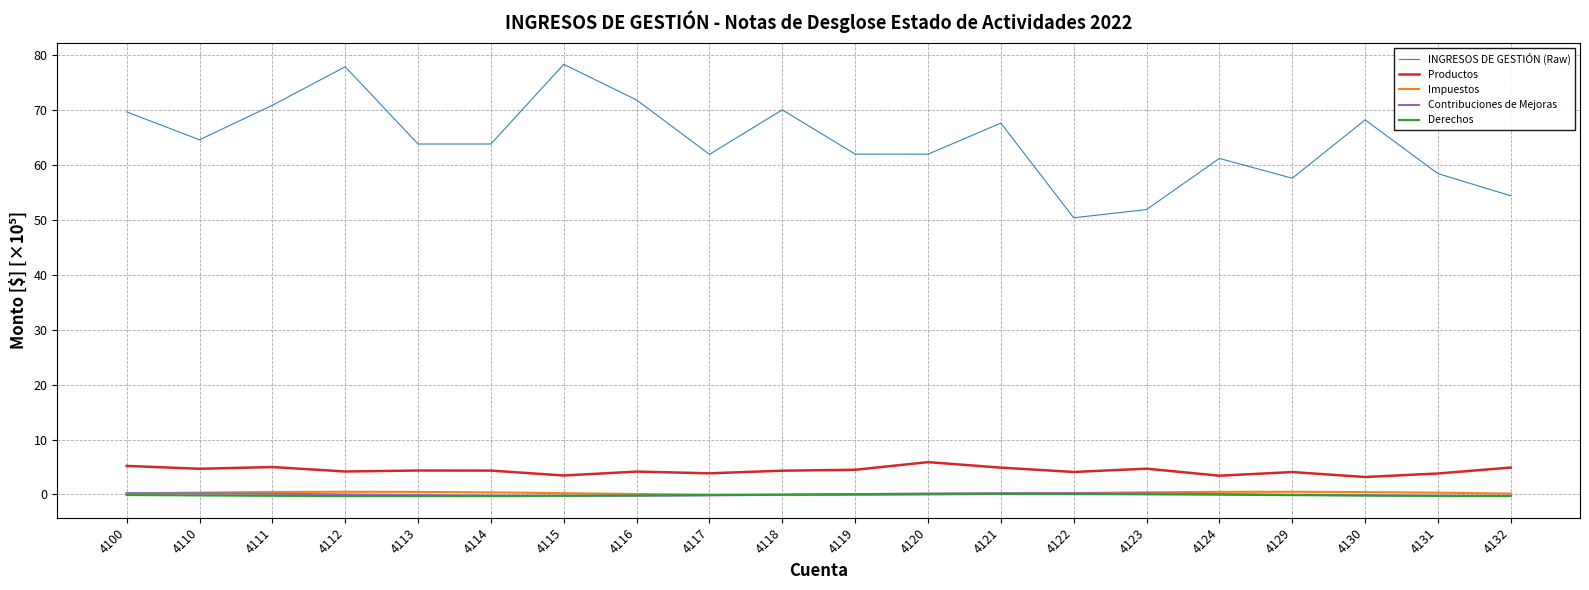

What is the difference between the maximum and second lowest values in the Derechos series?

0.4